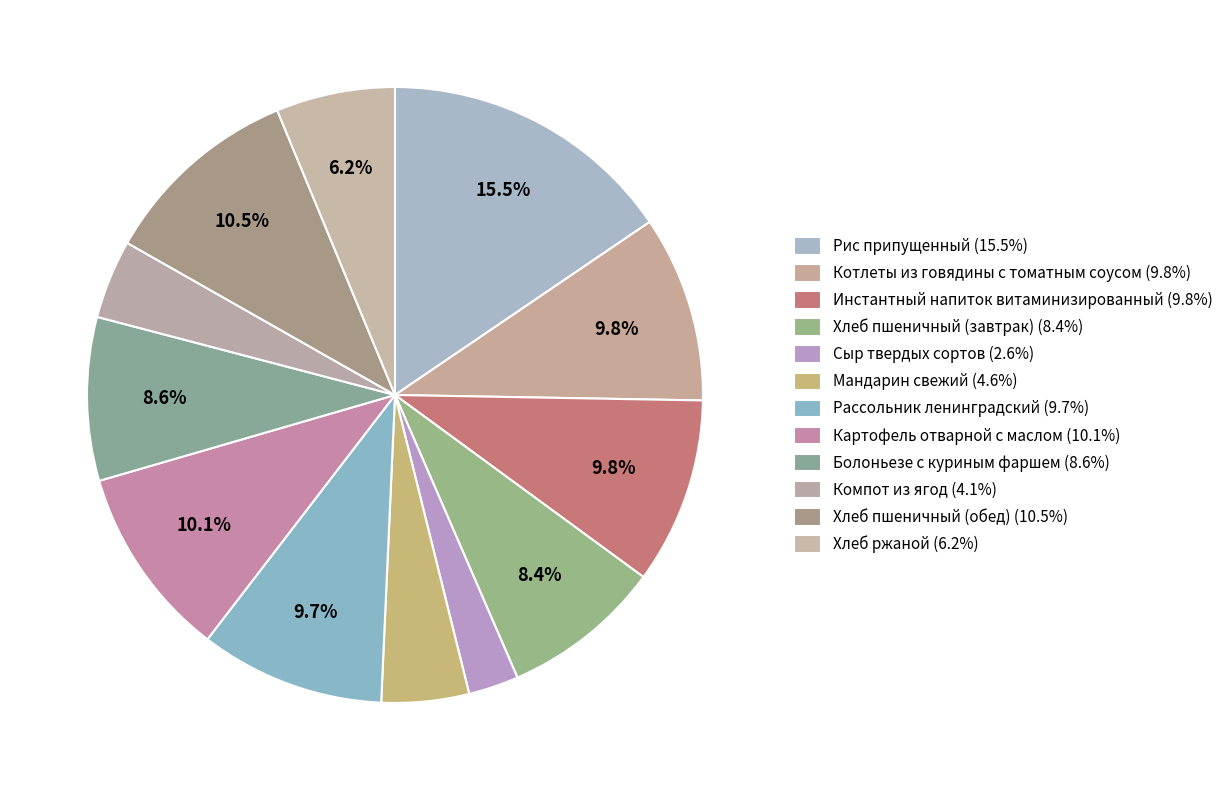

Rank the categories by value from lowest to highest.

Сыр твердых сортов, Компот из ягод, Мандарин свежий, Хлеб ржаной, Хлеб пшеничный (завтрак), Болоньезе с куриным фаршем, Рассольник ленинградский, Котлеты из говядины с томатным соусом, Инстантный напиток витаминизированный, Картофель отварной с маслом, Хлеб пшеничный (обед), Рис припущенный